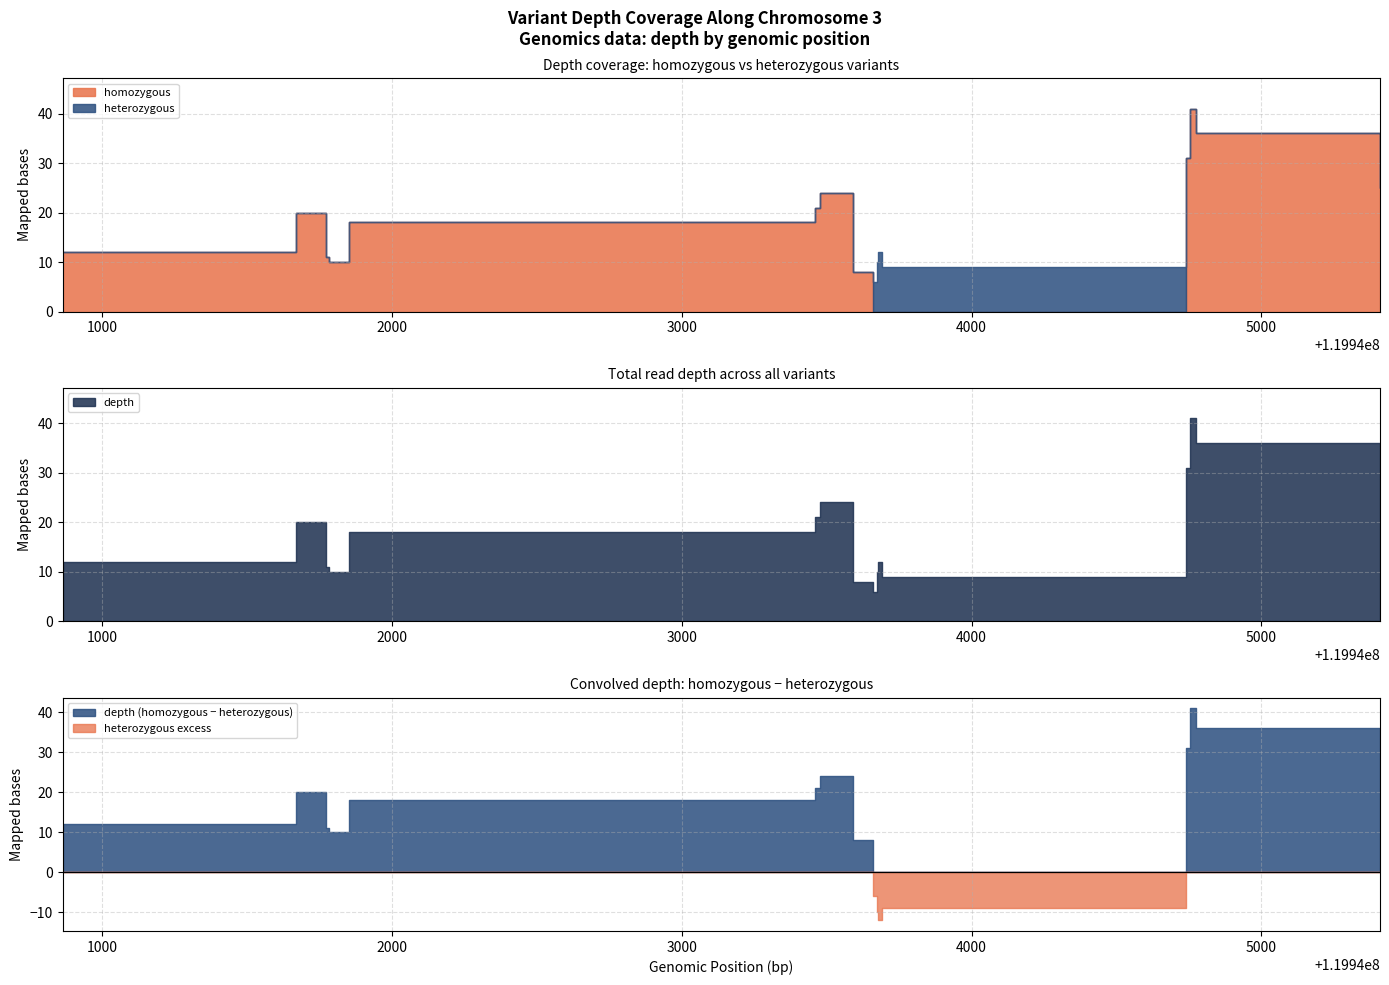

After their last crossing, which series has the higher values: homozygous or heterozygous?

homozygous